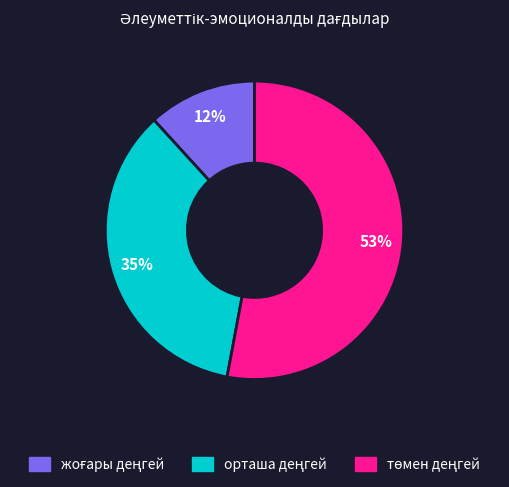

Does any single category account for the majority?

Yes